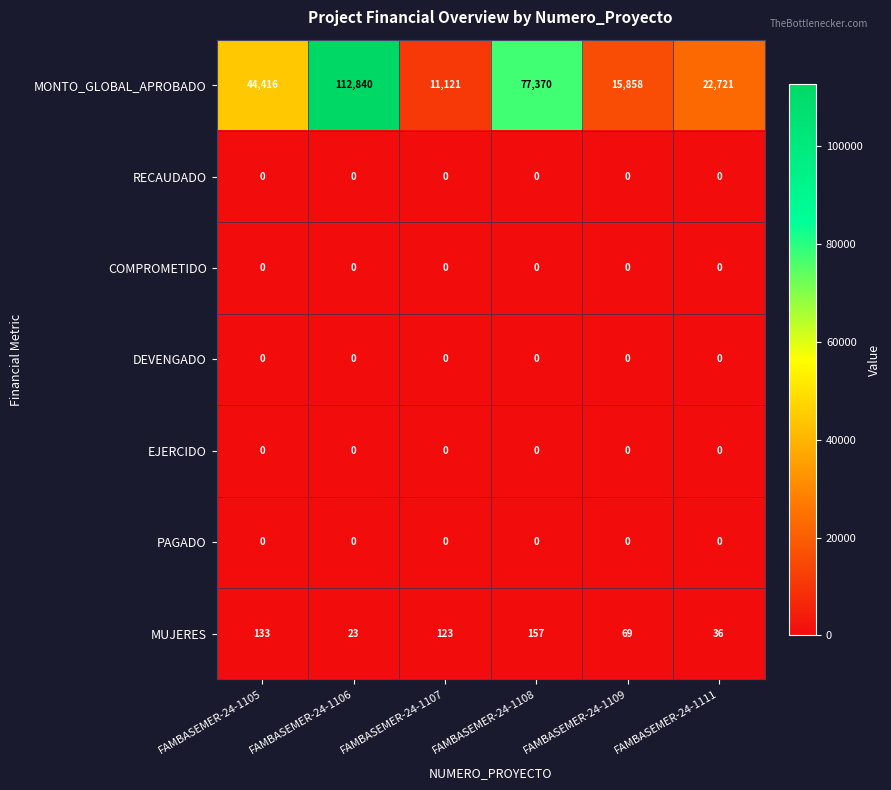

Which series has the widest spread of values?

MONTO_GLOBAL_APROBADO